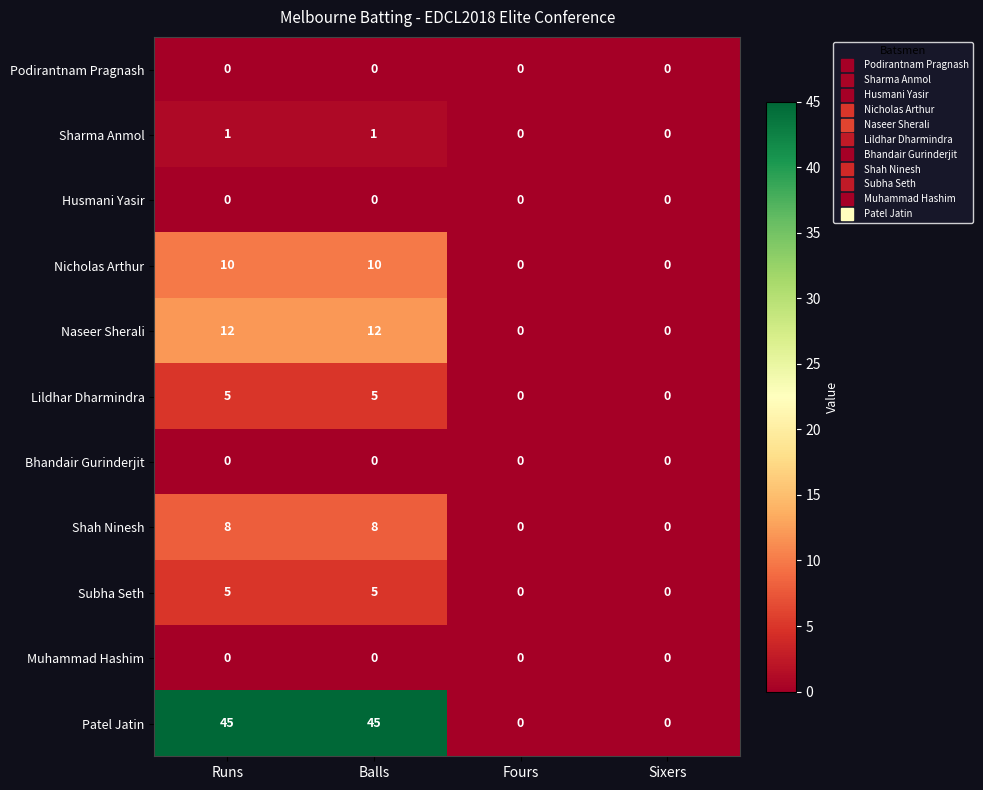

Which series has the largest range (max minus min)?

Patel Jatin